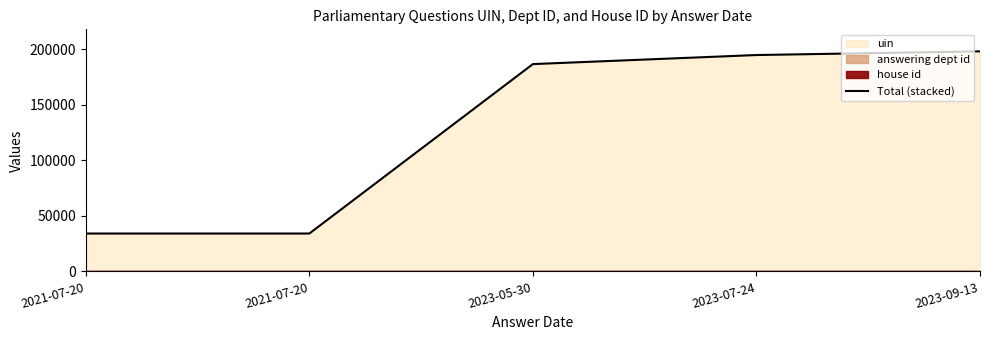

Read the value at 2021-07-20, to the nearest 10.

34080